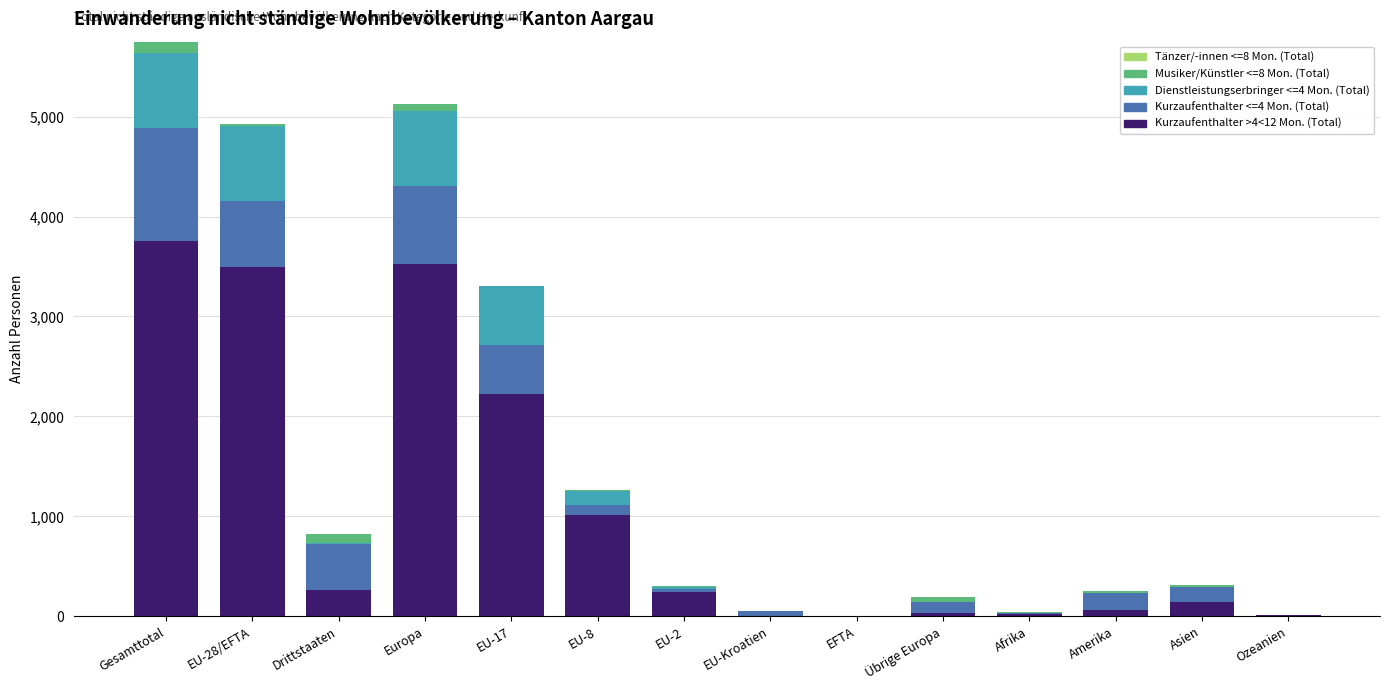

At which category is the sum across all series the highest?

Gesamttotal